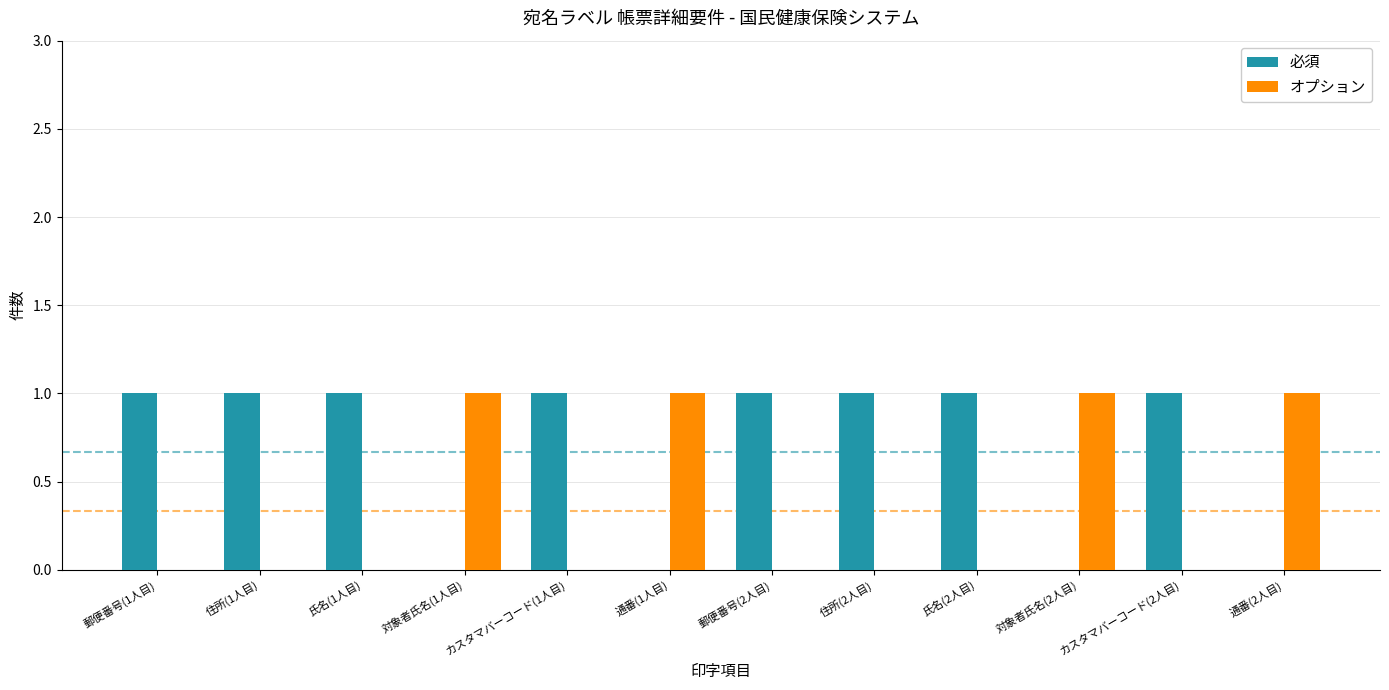

What is the sum of all 必須 values?

8